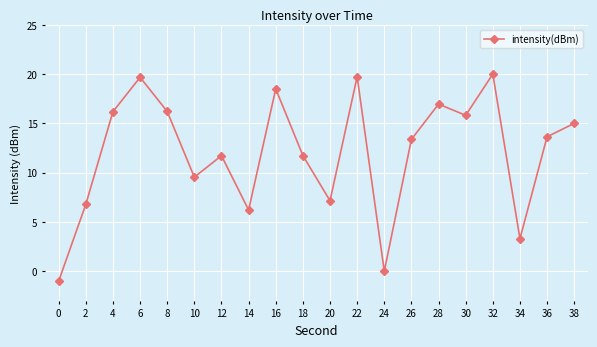

What is the maximum value shown in the chart?

20.0